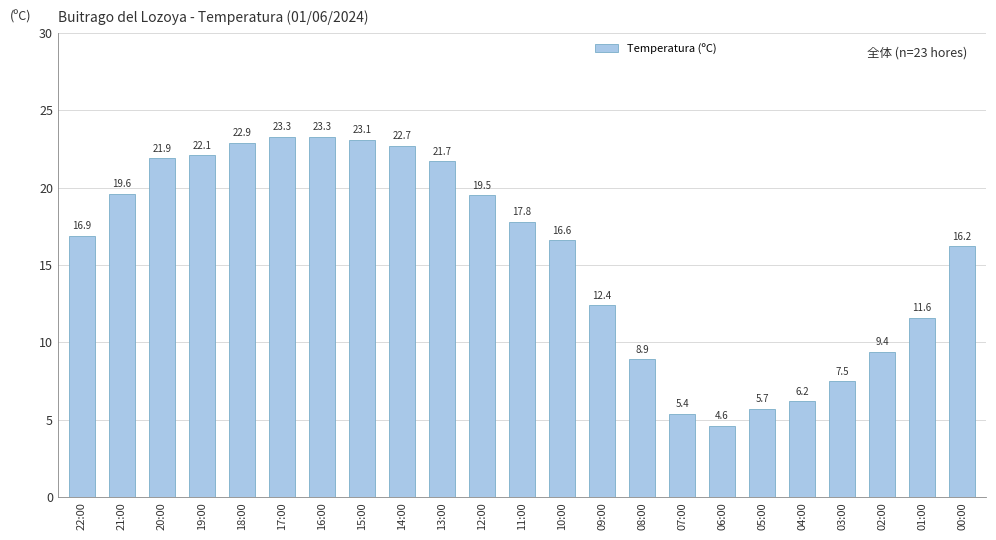

What is the sum of all values?

359.3